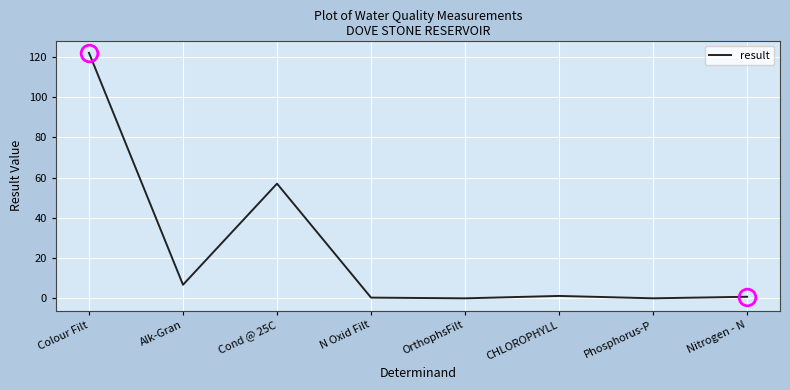

The value at Alk-Gran is 11.6. True or false?

False